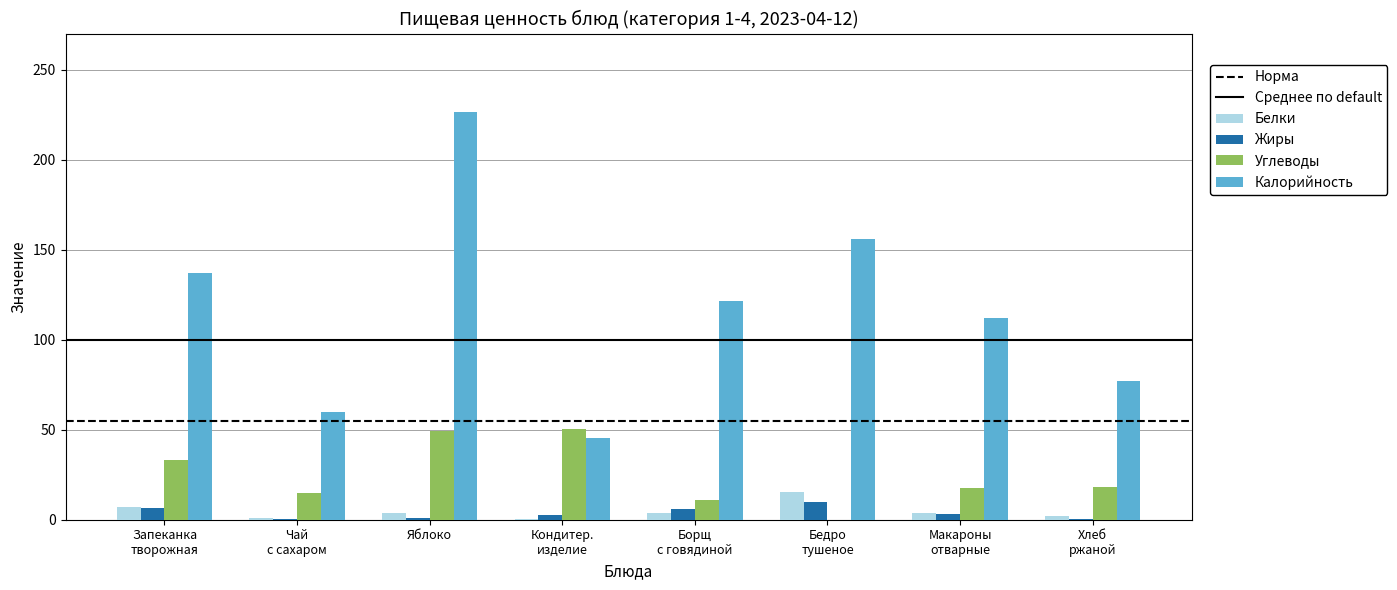

The value of Калорийность at Яблоко is 226.5. True or false?

True